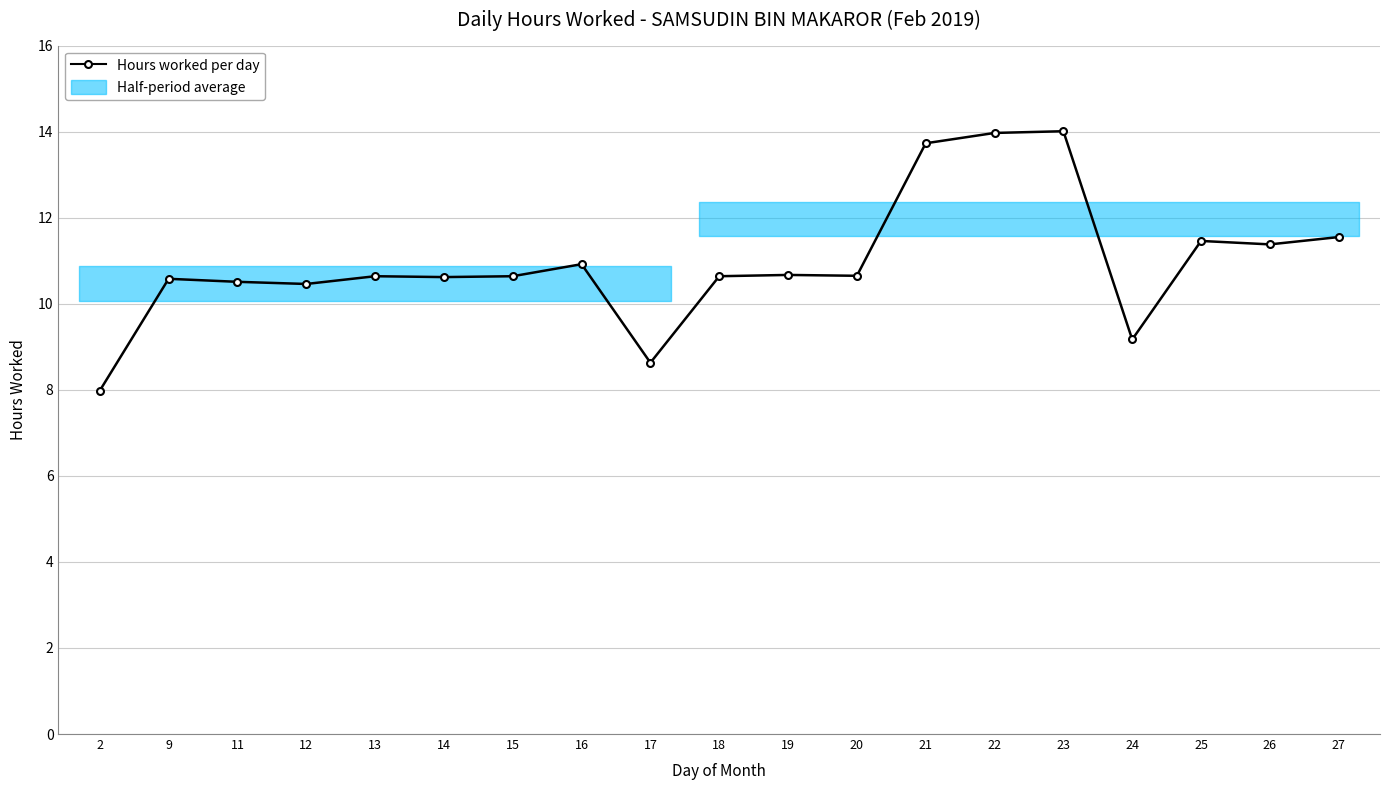

What is the sum of all values?

208.2